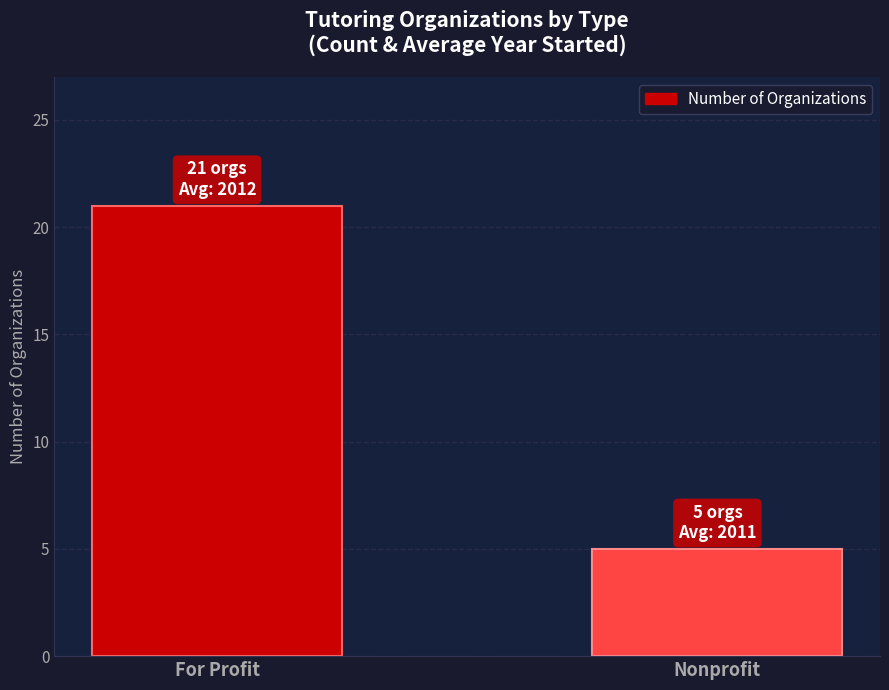

Rank the categories by value from lowest to highest.

Nonprofit, For Profit